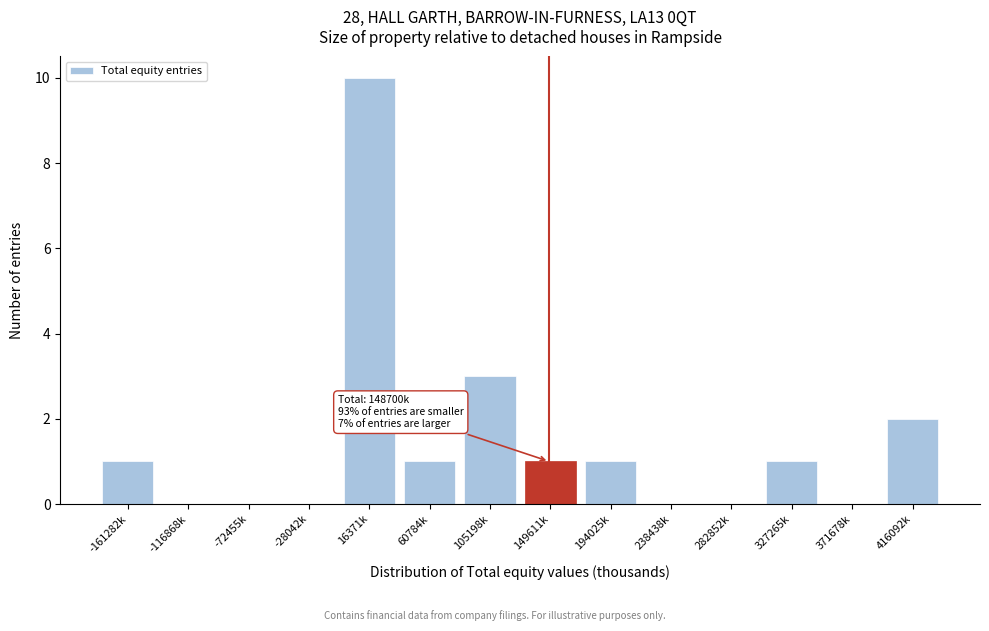

Reading left to right, extract all data points from this chart.

-161282k=1	-116868k=0	-72455k=0	-28042k=0	16371k=10	60784k=1	105198k=3	149611k=1	194025k=1	238438k=0	282852k=0	327265k=1	371678k=0	416092k=2